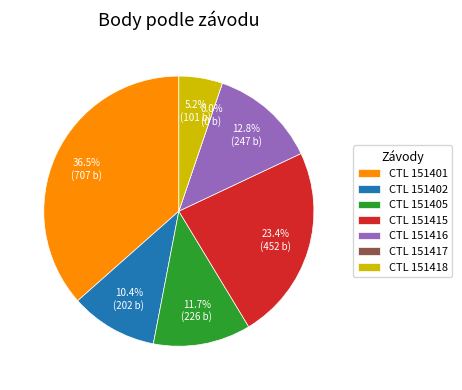

To the nearest percent, what is the combined percentage of 151401 and 151417?

37%